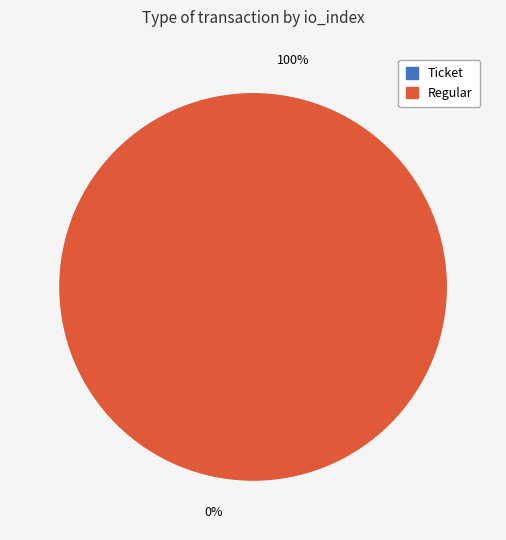

Is it true that Regular is 99% of the pie?

False